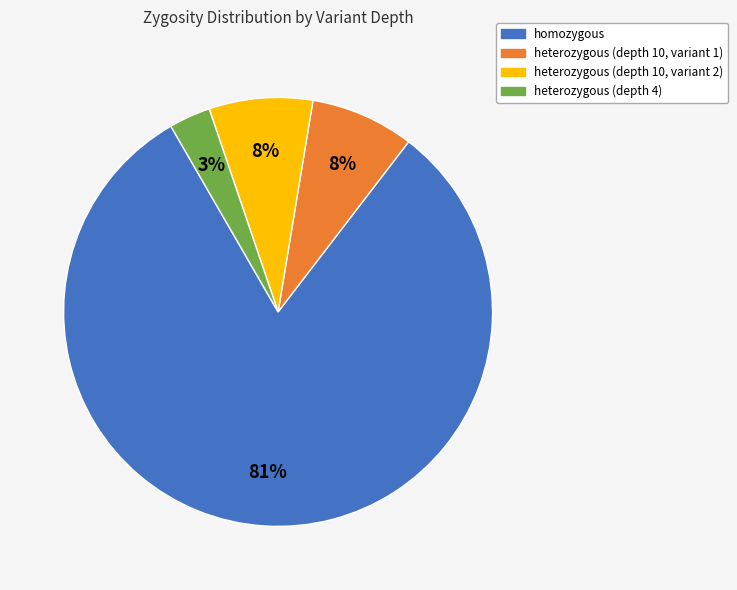

To the nearest percent, what is the average slice percentage?

25%